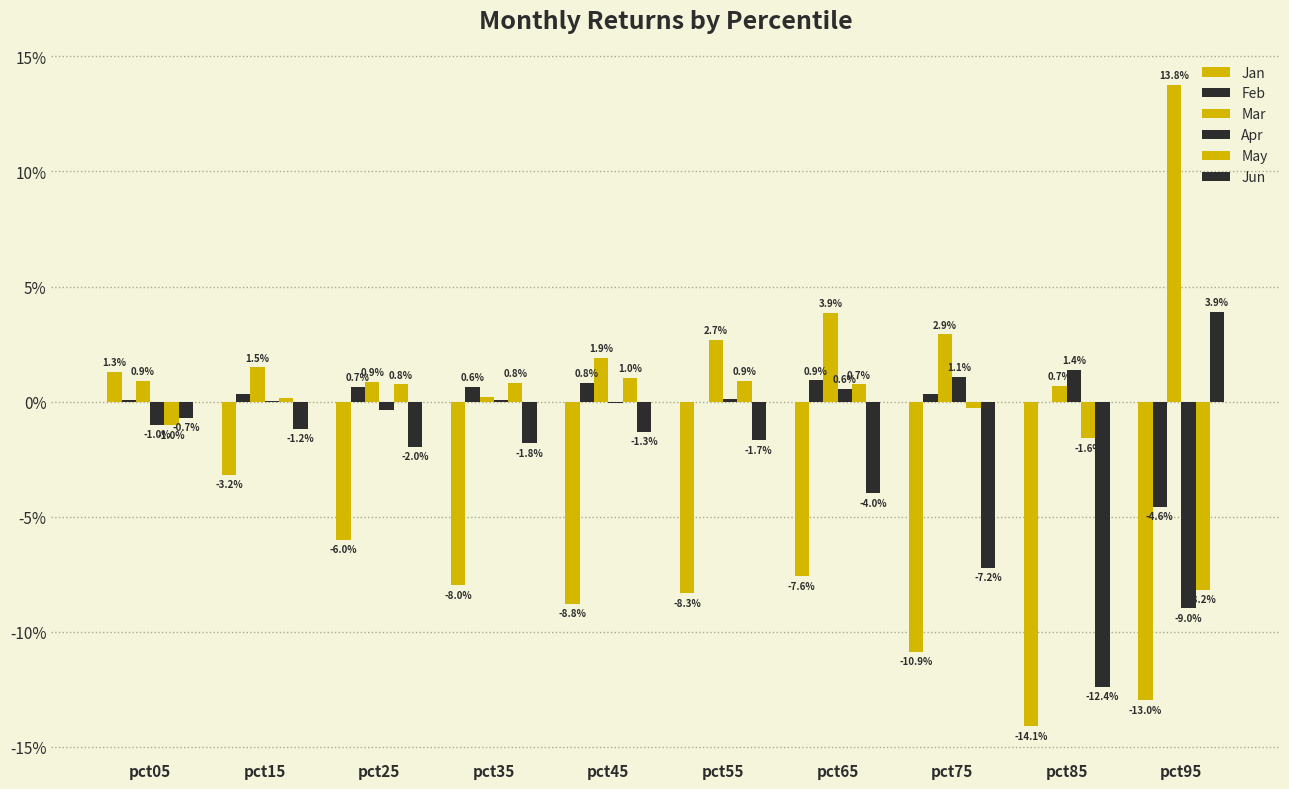

How many data points in May are above 0?

6